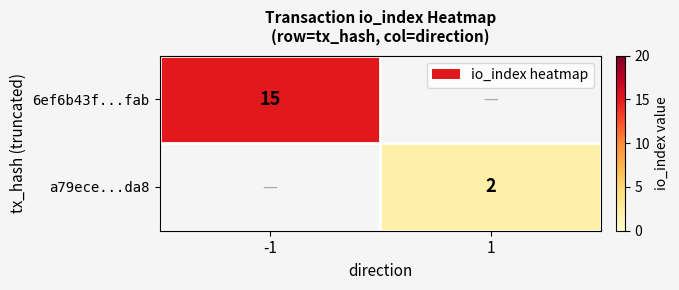

Is it true that 6ef6b43f...fab equals 24 at -1?

False